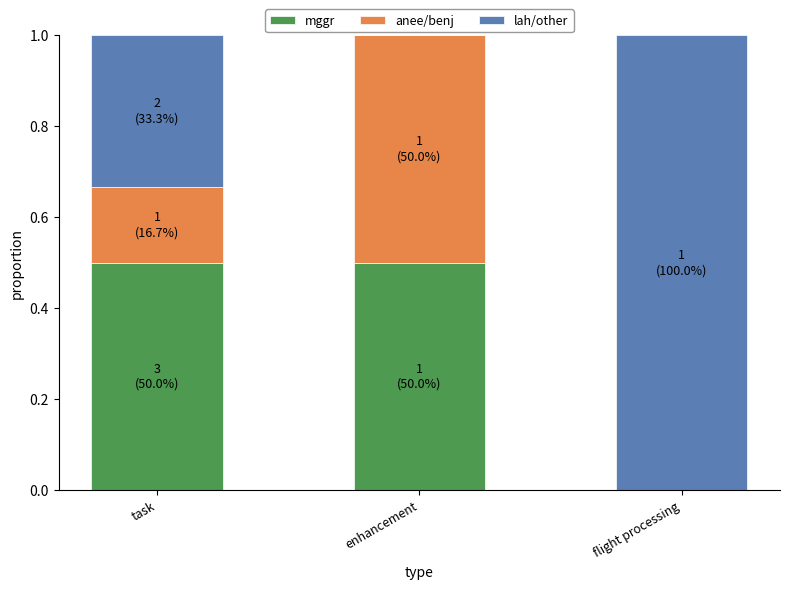

What is the total value across all series at flight processing?

1.0